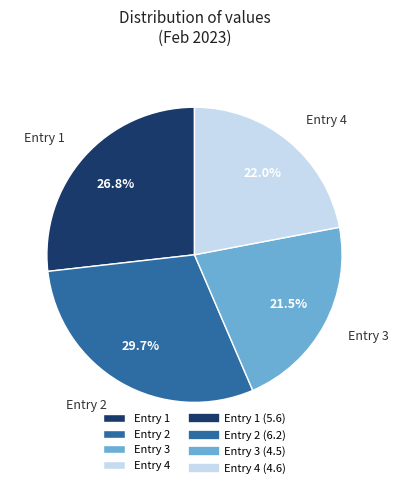

Approximately how many times larger is the value at Entry 4 compared to Entry 3?

1.0